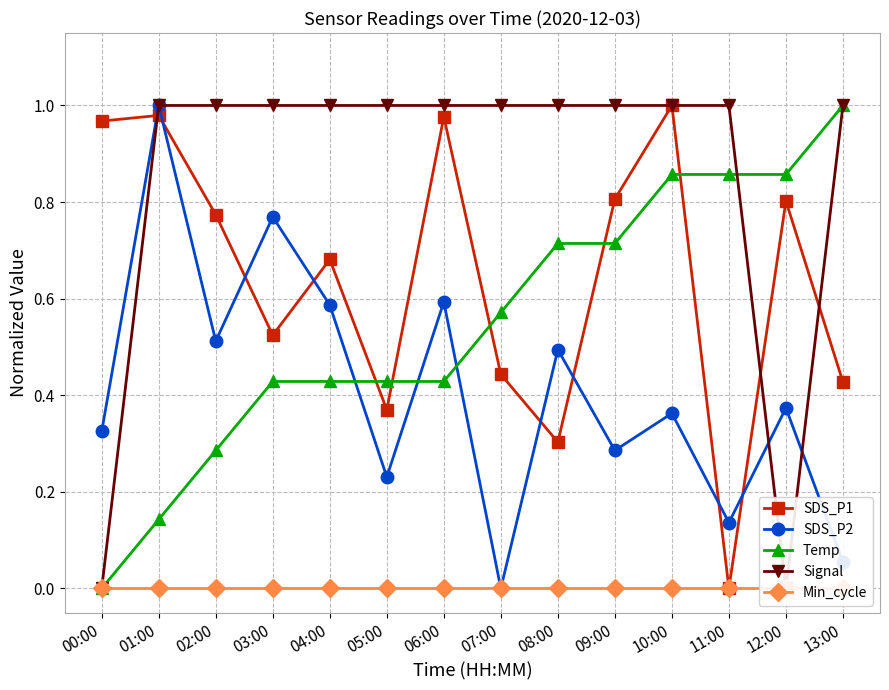

How many interior local valleys does the SDS_P2 series have?

5